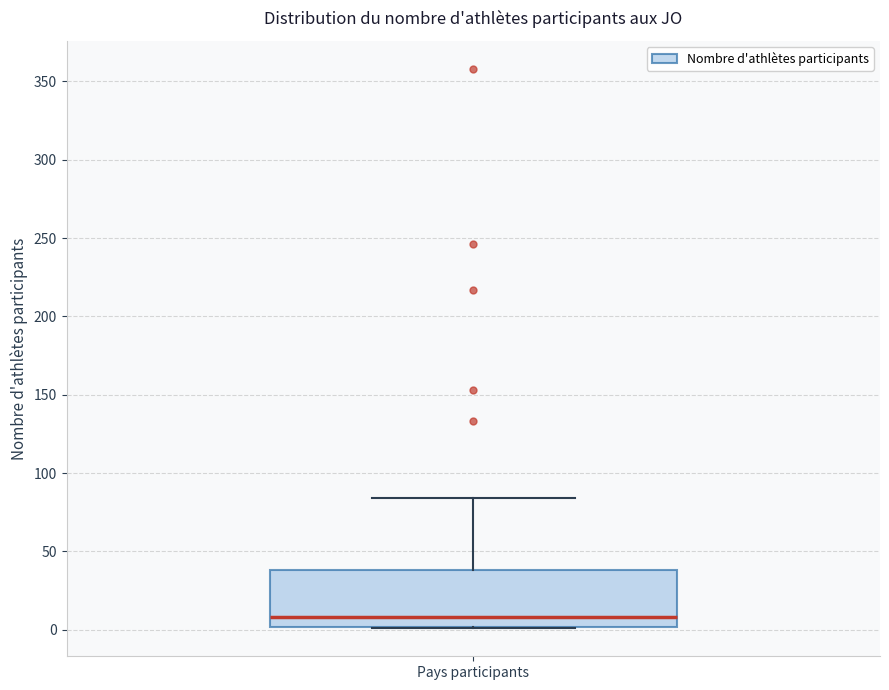

Where is the lower edge of the box for Pays participants on the y-axis? The values are not printed on the chart, so give them approximately, as read against the axis.

0